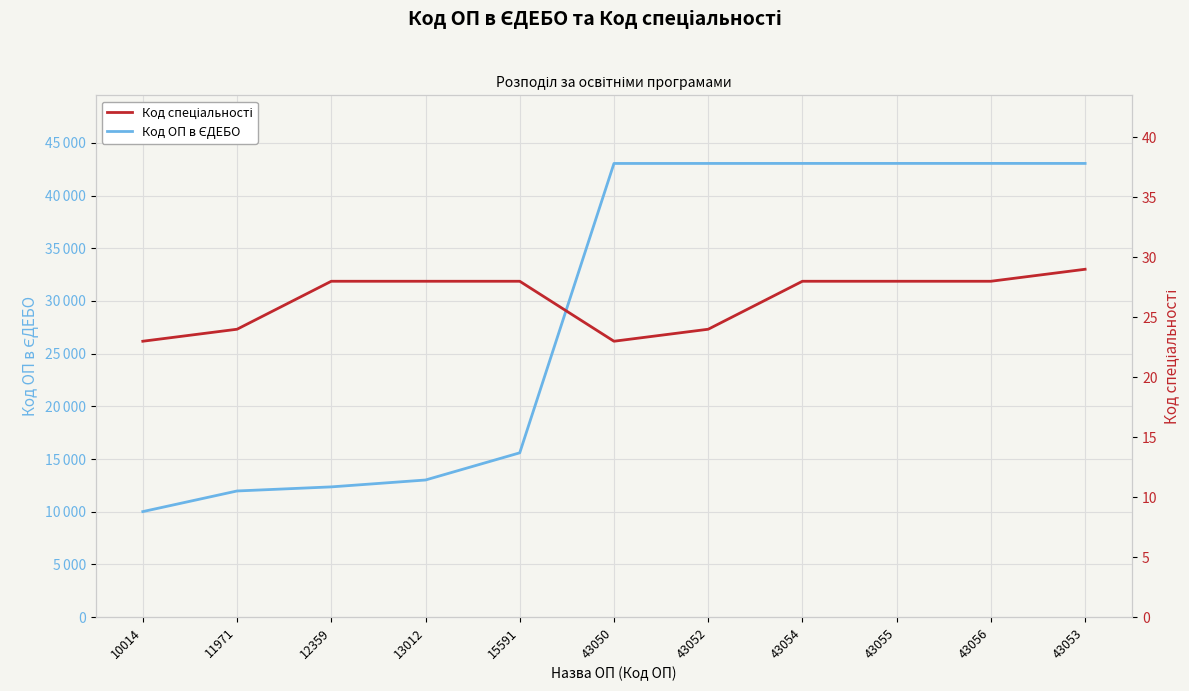

What is the total value across all series at 43054?

43082